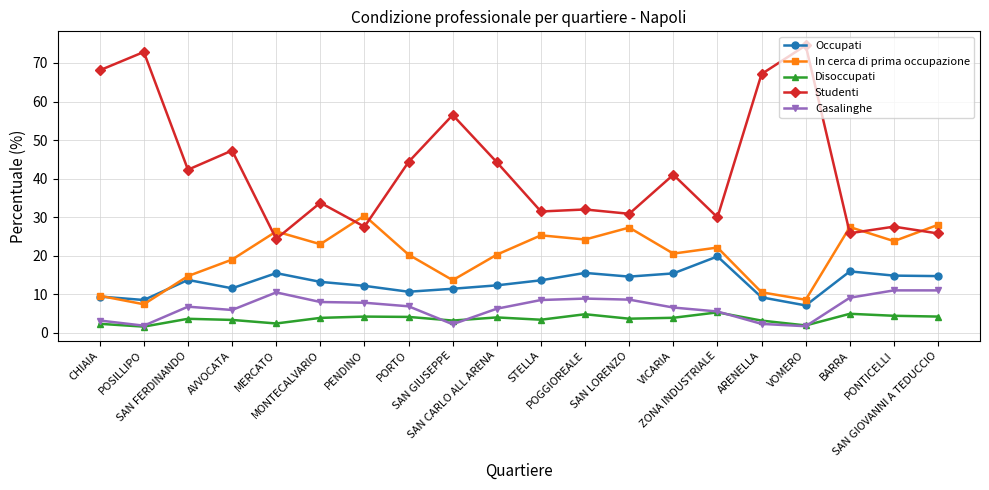

Which series has the largest total across all categories?

Studenti